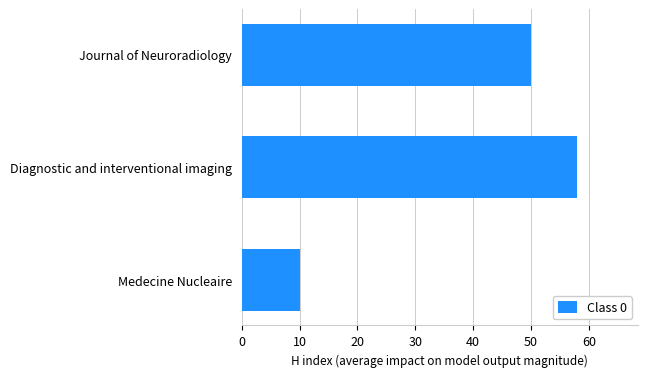

List the labels in order of value, smallest first.

Medecine Nucleaire, Journal of Neuroradiology, Diagnostic and interventional imaging